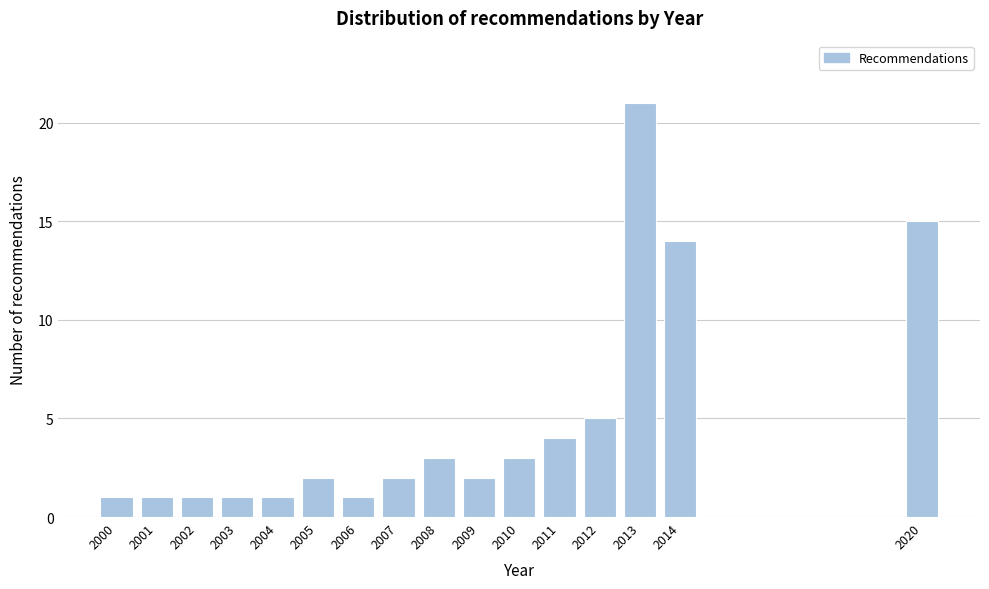

Reading left to right, list all the values displayed in this chart.

1	1	1	1	1	2	1	2	3	2	3	4	5	21	14	15